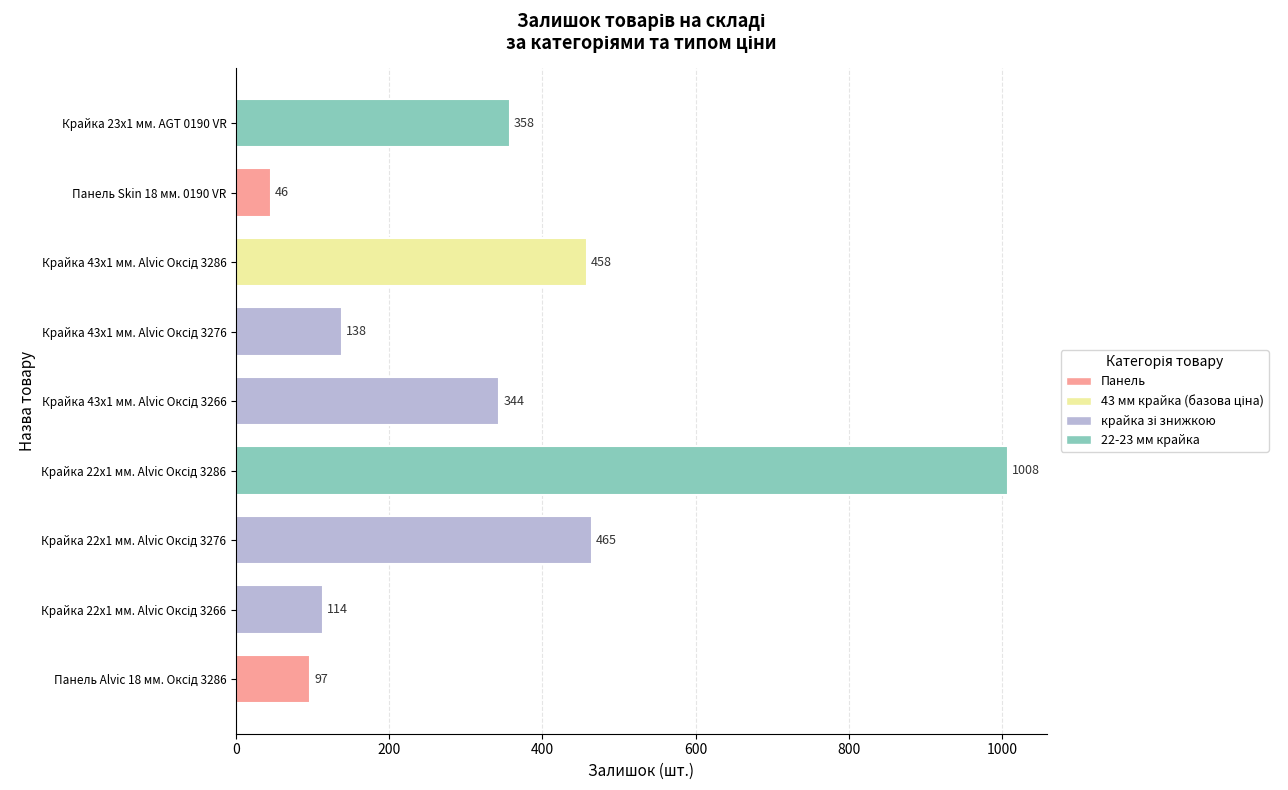

Which category has the lowest value across all series?

Панель Skin 18 мм. 0190 VR